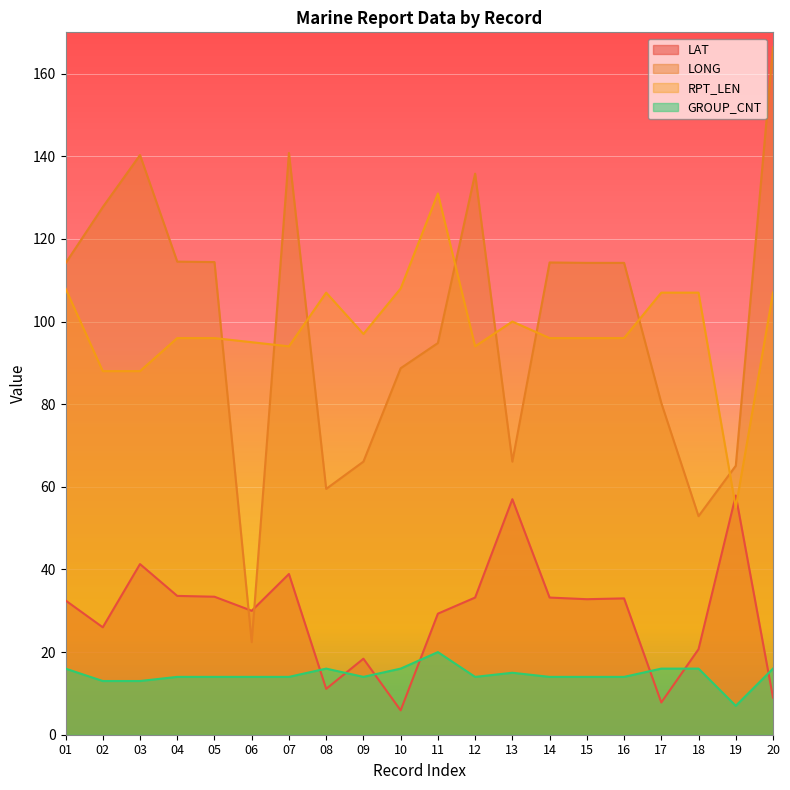

What is the average value of the LAT series?

29.2